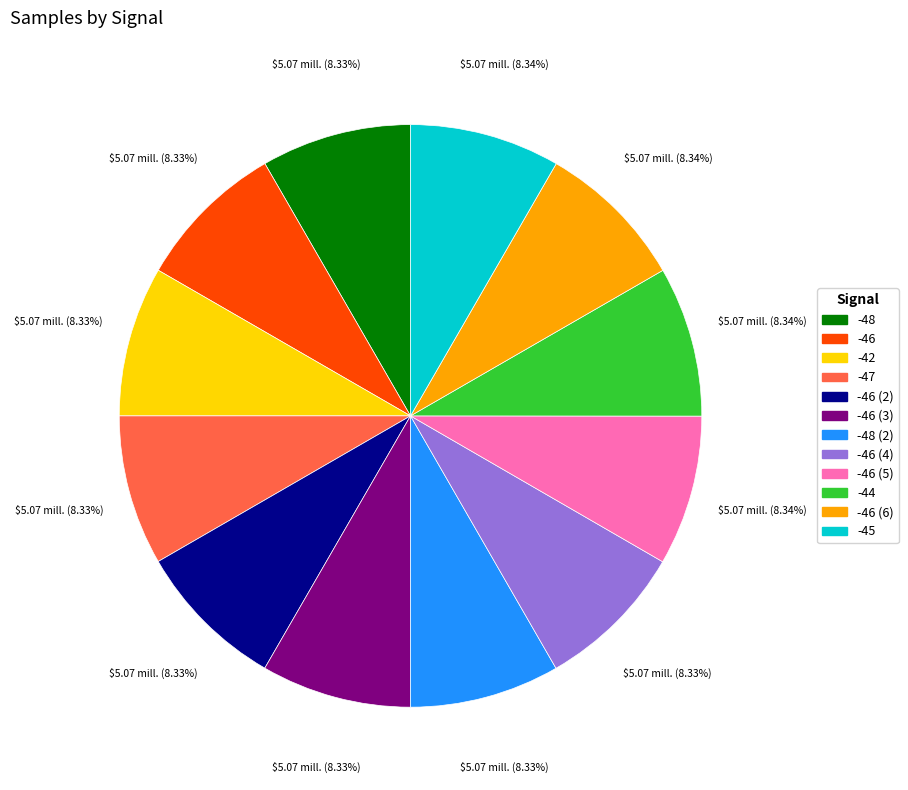

Does any single category account for the majority?

No